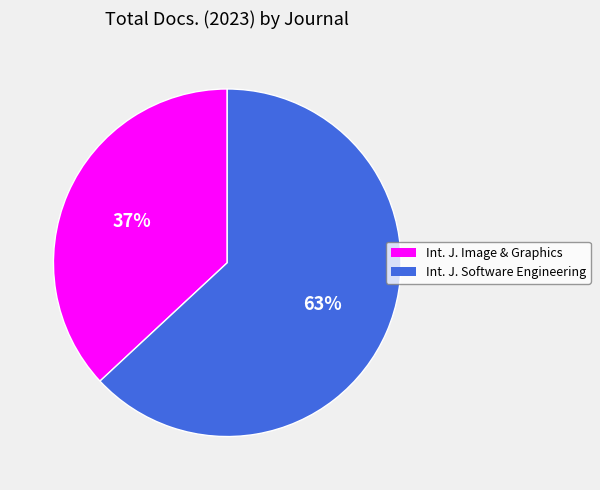

Approximately how many times larger is the value at Int. J. Software Engineering compared to Int. J. Image & Graphics?

1.7